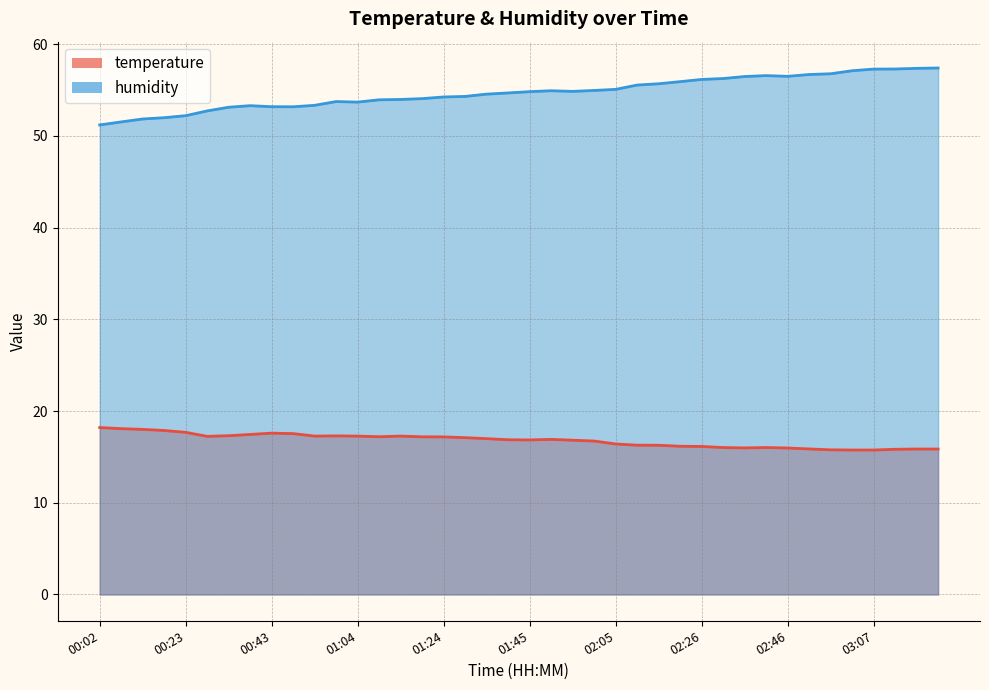

Reading left to right, list all the values displayed in this chart.

temperature: 00:02=18.2	00:07=18.1	00:13=18.0	00:18=17.9	00:23=17.7	00:28=17.2	00:33=17.3	00:38=17.4	00:43=17.6	00:48=17.5	00:53=17.3	00:59=17.3	01:04=17.3	01:09=17.2	01:14=17.3	01:19=17.2	01:24=17.2	01:29=17.1	01:35=17.0	01:40=16.9	01:45=16.9	01:50=16.9	01:55=16.8	02:00=16.7	02:05=16.4	02:10=16.3	02:15=16.3	02:20=16.2	02:26=16.1	02:31=16.0	02:36=16.0	02:41=16.0	02:46=16.0	02:51=15.9	02:56=15.8	03:01=15.8	03:07=15.8	03:12=15.8	03:17=15.9	03:22=15.9
humidity: 00:02=51.2	00:07=51.5	00:13=51.9	00:18=52.0	00:23=52.2	00:28=52.7	00:33=53.1	00:38=53.3	00:43=53.2	00:48=53.2	00:53=53.3	00:59=53.8	01:04=53.7	01:09=53.9	01:14=54.0	01:19=54.1	01:24=54.2	01:29=54.3	01:35=54.6	01:40=54.7	01:45=54.8	01:50=54.9	01:55=54.9	02:00=55.0	02:05=55.1	02:10=55.5	02:15=55.7	02:20=55.9	02:26=56.2	02:31=56.3	02:36=56.5	02:41=56.6	02:46=56.5	02:51=56.7	02:56=56.8	03:01=57.1	03:07=57.3	03:12=57.3	03:17=57.4	03:22=57.4